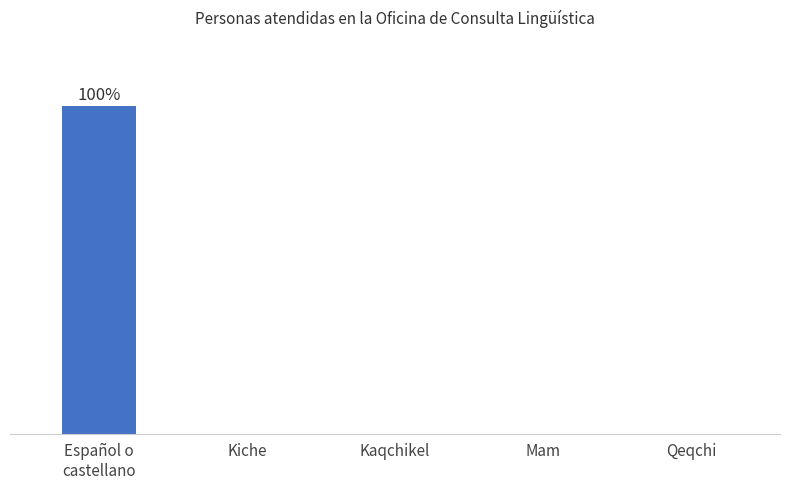

Are the bars horizontal?

No